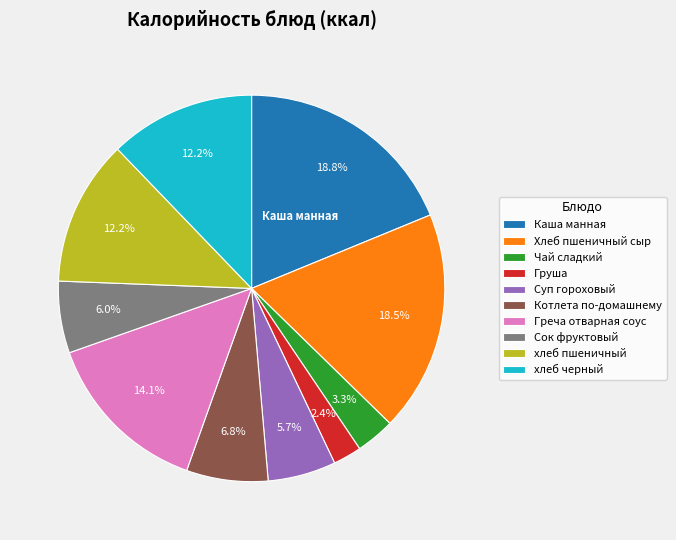

What percentage is the хлеб черный slice, to the nearest percent?

12%